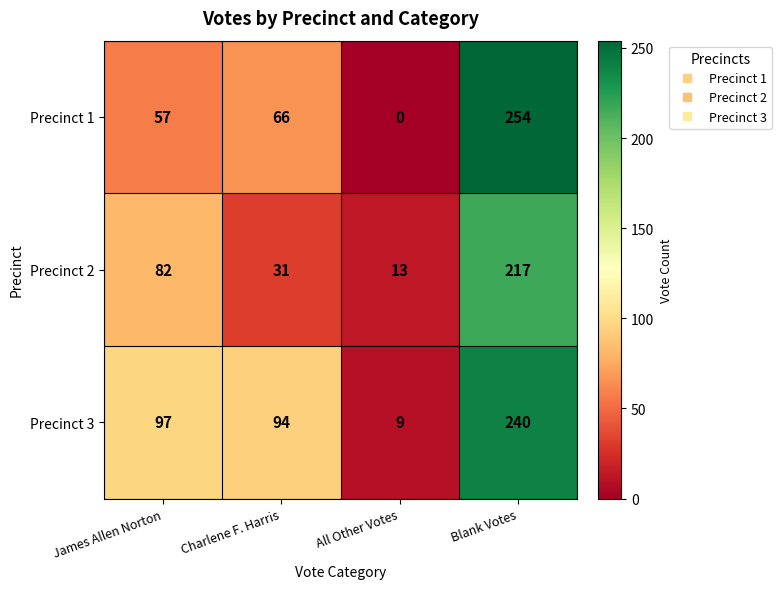

At Charlene F. Harris, list the series in order from largest to smallest.

Precinct 3, Precinct 1, Precinct 2